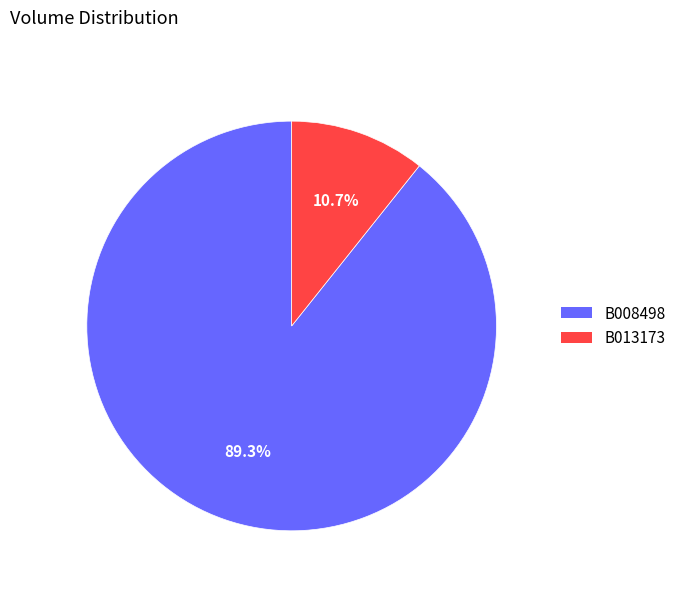

To the nearest percent, what percentage of the pie is B013173?

11%